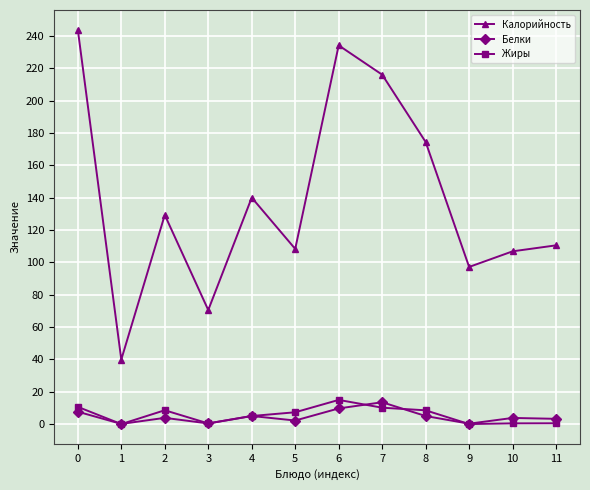

Is the value of Жиры at 4 greater than the value of Калорийность at 3?

No